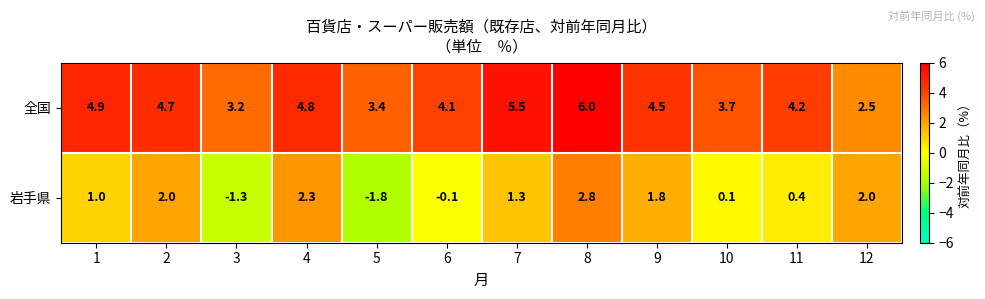

Where is 全国 nearest to the value 4?

6